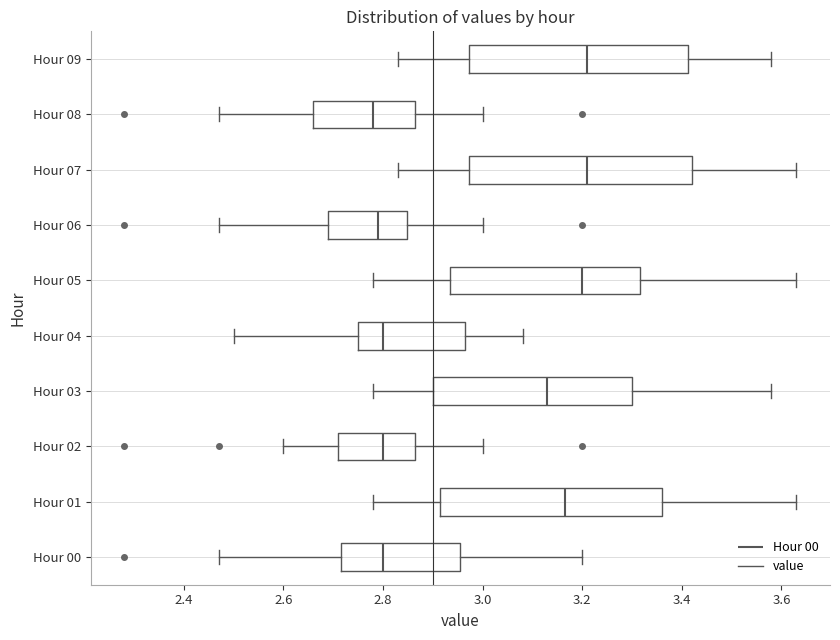

Reading bottom to top, read every box against the x-axis: the position of its median line, the range the box covers, and the ends of its whiskers. The values are not printed on the chart, so give them approximately, as read against the axis.

Hour 00: median 2.80, box 2.72 to 2.96, whiskers 2.48 to 3.20
Hour 01: median 3.16, box 2.92 to 3.36, whiskers 2.78 to 3.64
Hour 02: median 2.80, box 2.72 to 2.86, whiskers 2.60 to 3.00
Hour 03: median 3.14, box 2.90 to 3.30, whiskers 2.78 to 3.58
Hour 04: median 2.80, box 2.76 to 2.96, whiskers 2.50 to 3.08
Hour 05: median 3.20, box 2.94 to 3.32, whiskers 2.78 to 3.64
Hour 06: median 2.80, box 2.70 to 2.84, whiskers 2.48 to 3.00
Hour 07: median 3.22, box 2.98 to 3.42, whiskers 2.84 to 3.64
Hour 08: median 2.78, box 2.66 to 2.86, whiskers 2.48 to 3.00
Hour 09: median 3.22, box 2.98 to 3.42, whiskers 2.84 to 3.58